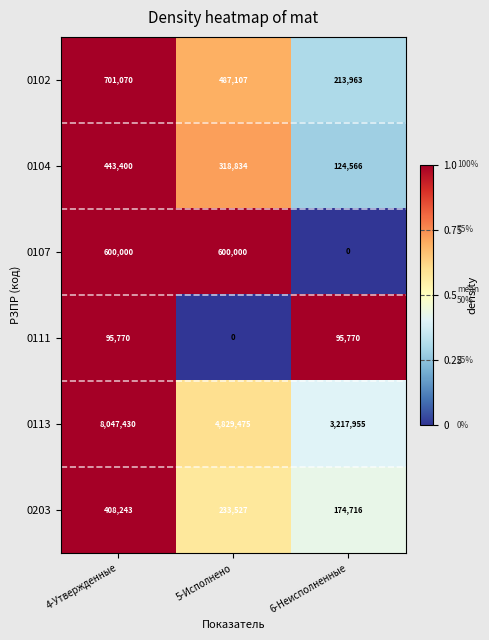

Which series changed the most between 5-Исполнено and 6-Неисполненные?

0113